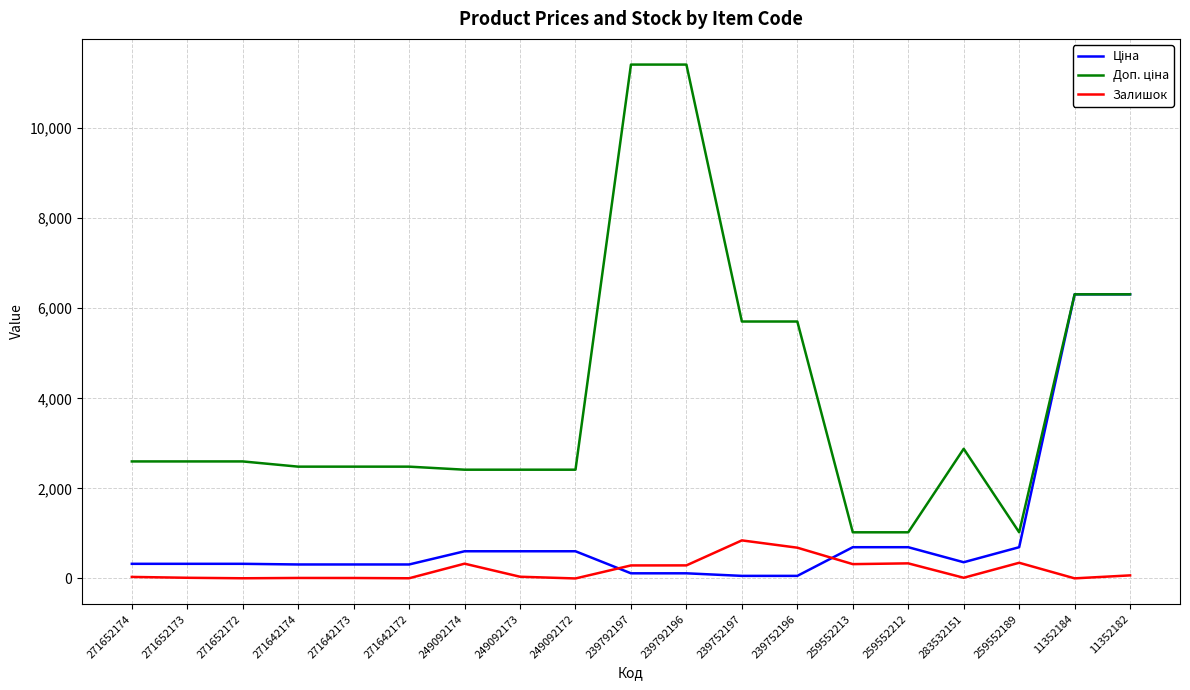

What is the spread (max minus min) of values at 259552213?

706.6